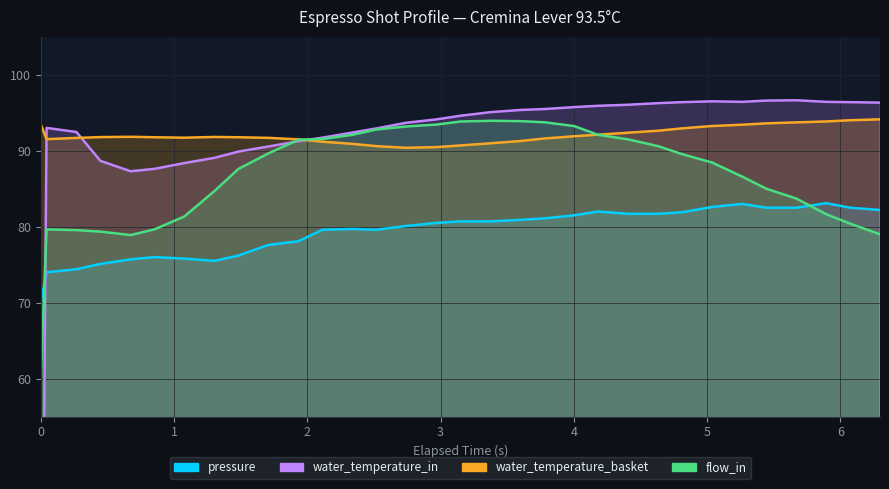

Where is the first local minimum for water_temperature_basket?

1